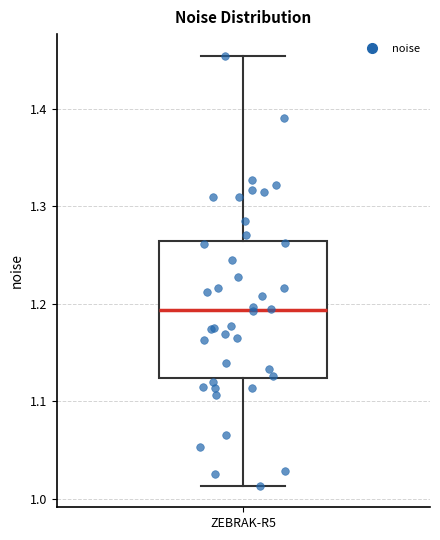

Transcribe this box plot: give where the median line is, the range the box spans, and where the two whiskers end, as read against the y-axis. The values are not printed on the chart, so give them approximately, as read against the axis.

median 1.19, box 1.12 to 1.26, whiskers 1.01 to 1.45